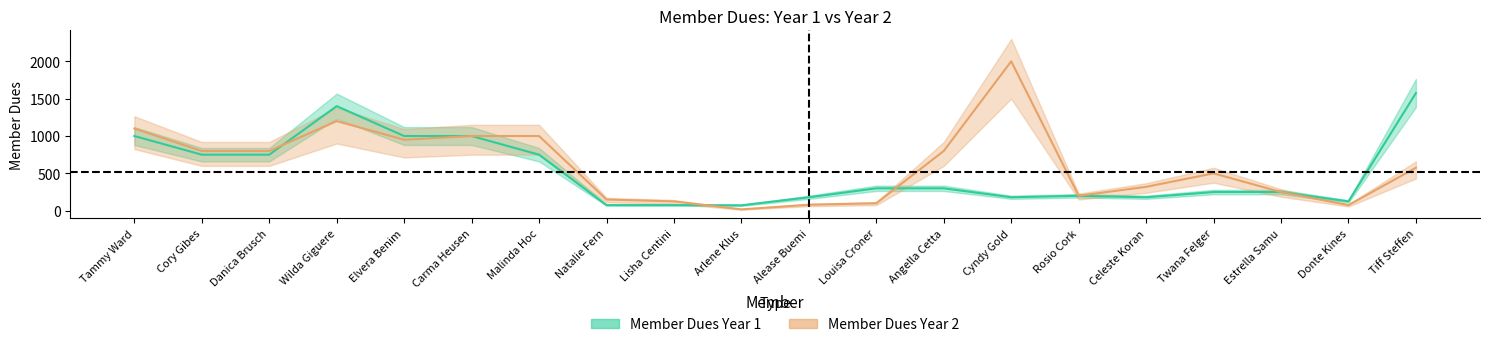

True or false: Member Dues Year 2 and Member Dues Year 1 cross at least once.

True